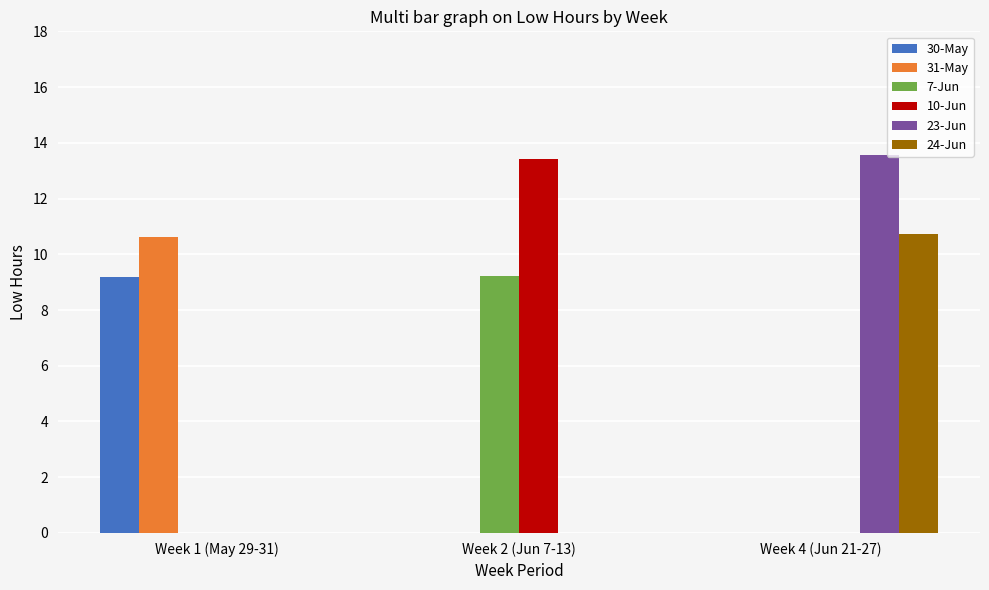

What is the total value across all series at Week 2 (Jun 7-13)?

22.7